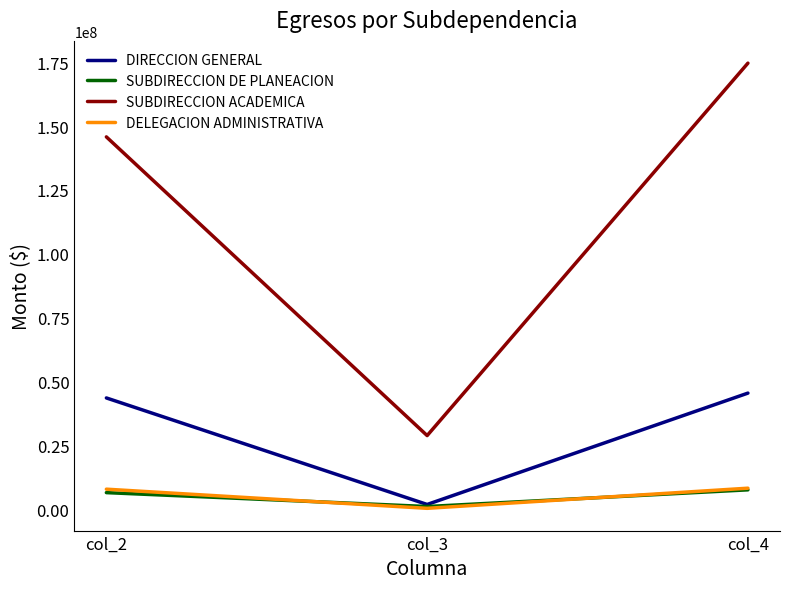

Between col_2 and col_3, which series saw the biggest shift?

SUBDIRECCION ACADEMICA